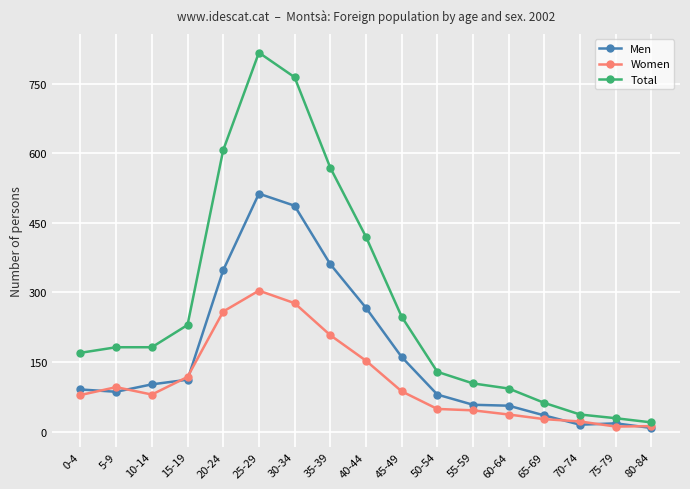

List the series in order of their peak value, highest first.

Total, Men, Women